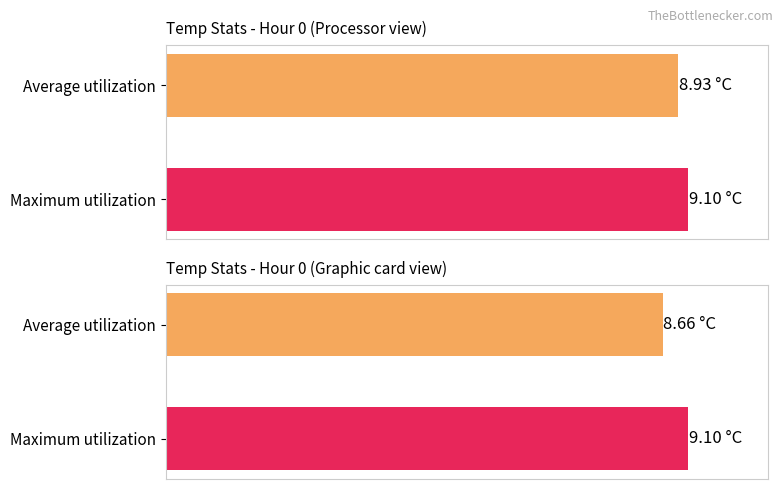

What are all the series names shown in the legend?

Average utilization, Maximum utilization